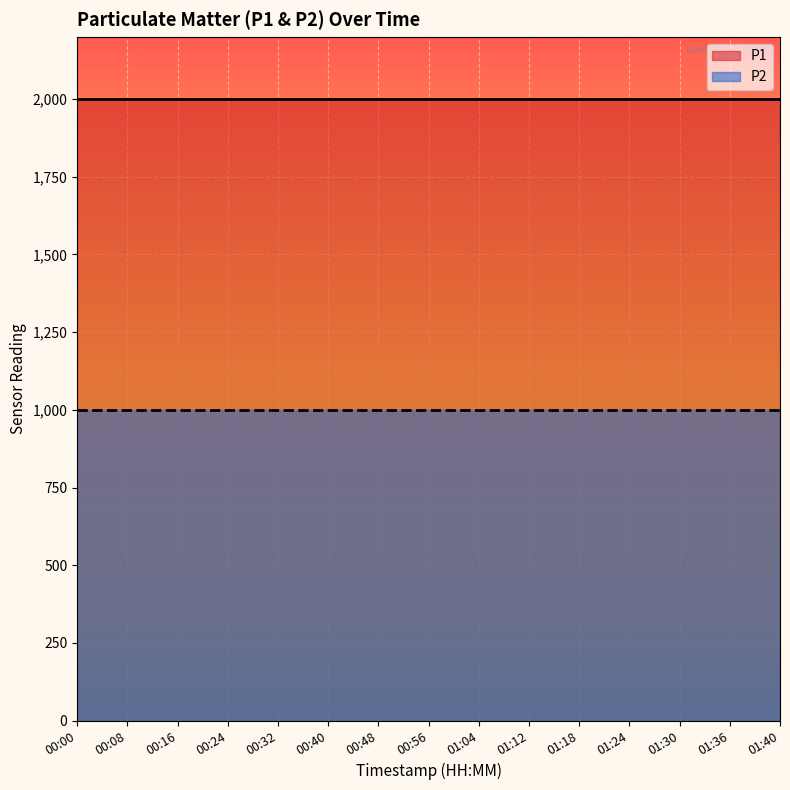

How many lines are shown in the chart?

2